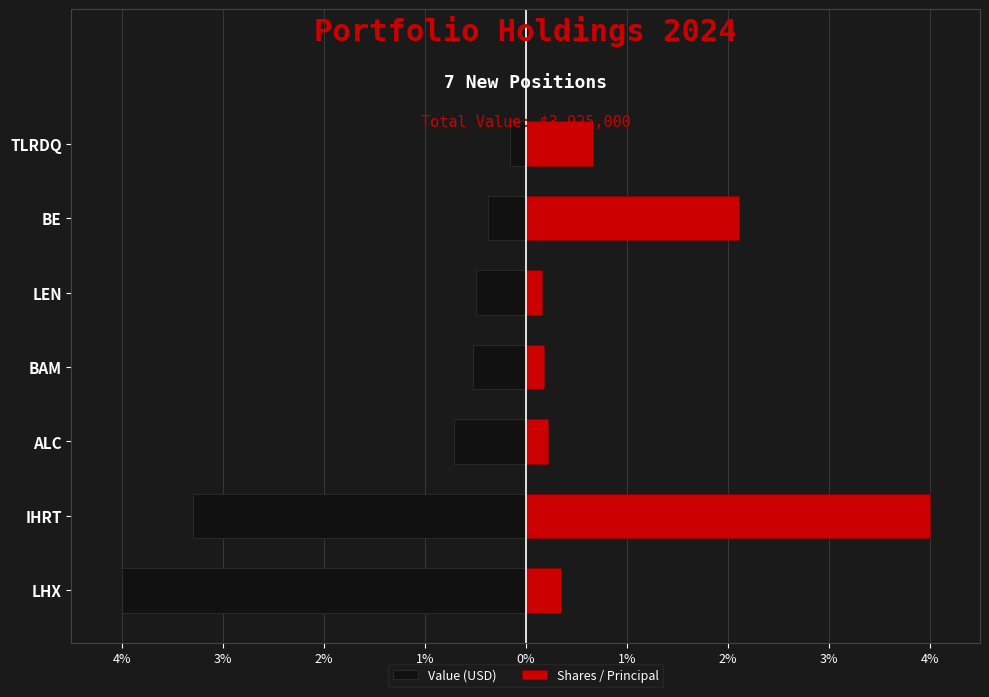

The Shares / Principal series shows 0.7 at TLRDQ. True or false?

True